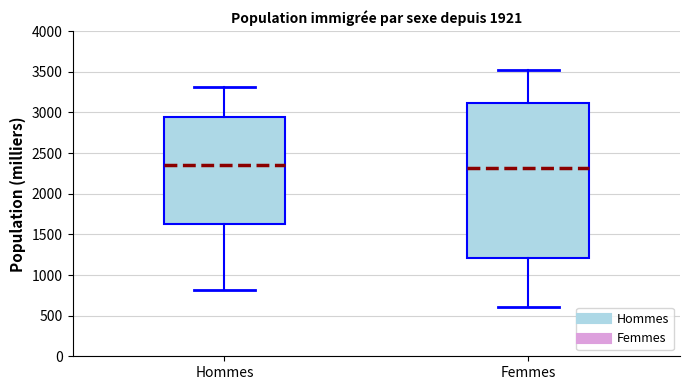

Reading left to right, read every box against the y-axis: the position of its median line, the range the box covers, and the ends of its whiskers. The values are not printed on the chart, so give them approximately, as read against the axis.

Hommes: median 2350, box 1650 to 2950, whiskers 800 to 3300
Femmes: median 2300, box 1200 to 3100, whiskers 600 to 3500